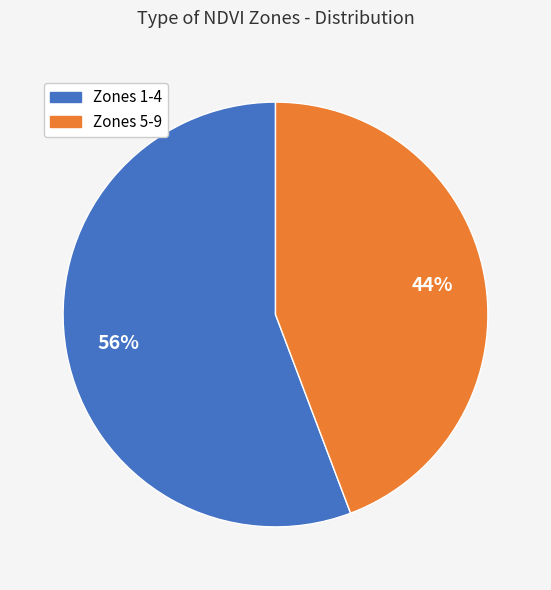

Is there a majority slice in this chart?

Yes